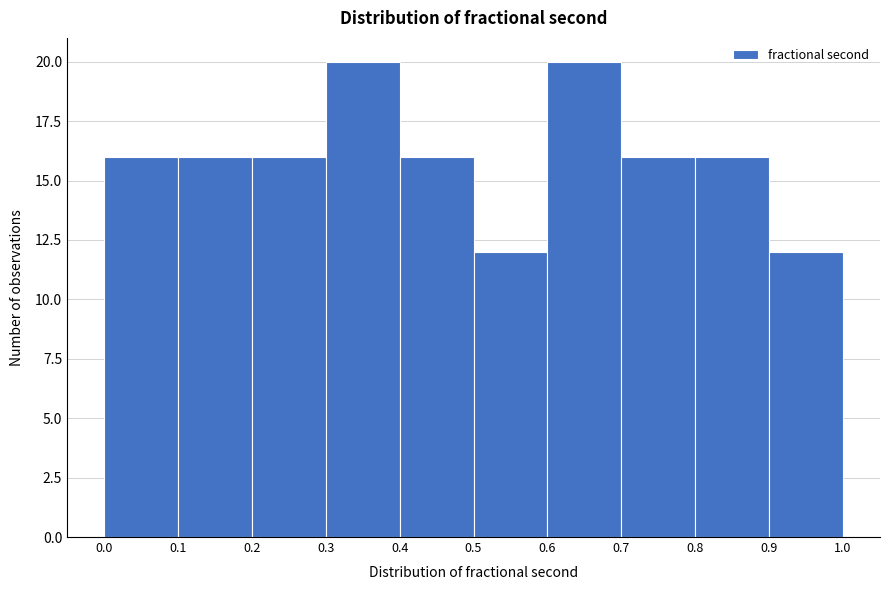

Reading left to right, list every bar in this chart as the range it spans on the x-axis followed by its height. The values are not printed on the chart, so give them approximately, as read against the axis.

0.0 to 0.1: 16
0.1 to 0.2: 16
0.2 to 0.3: 16
0.3 to 0.4: 20
0.4 to 0.5: 16
0.5 to 0.6: 12
0.6 to 0.7: 20
0.7 to 0.8: 16
0.8 to 0.9: 16
0.9 to 1.0: 12